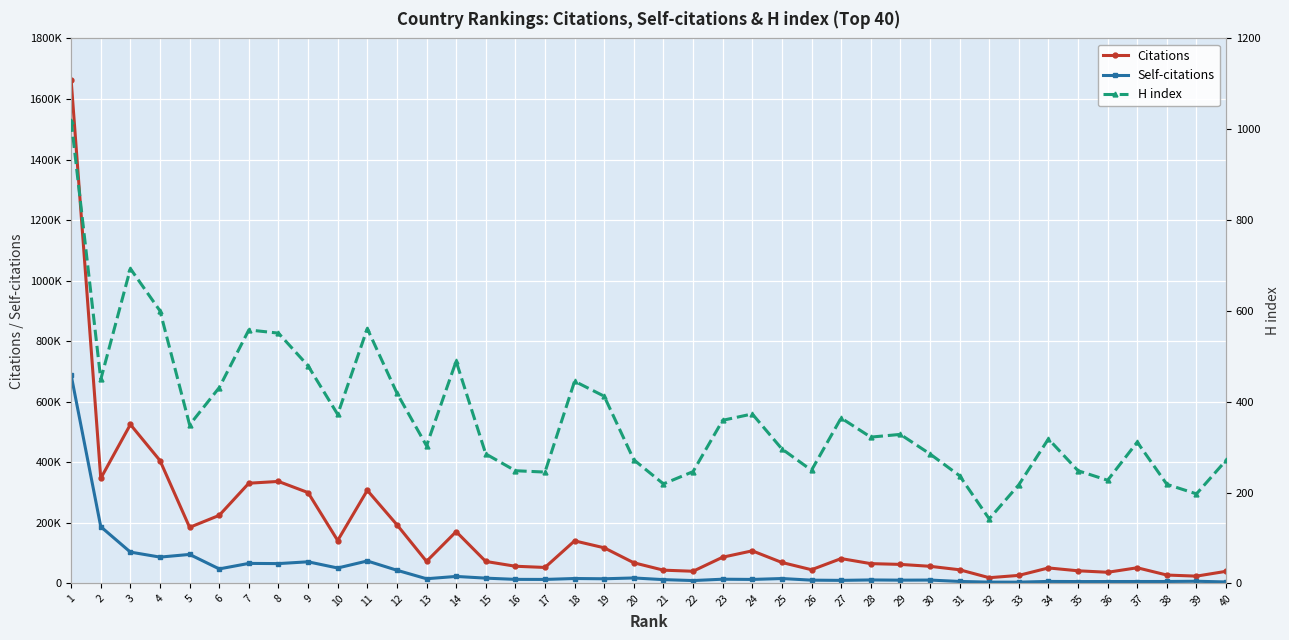

In Self-citations, how many points are lower than both neighbors (excluding endpoints)?

13